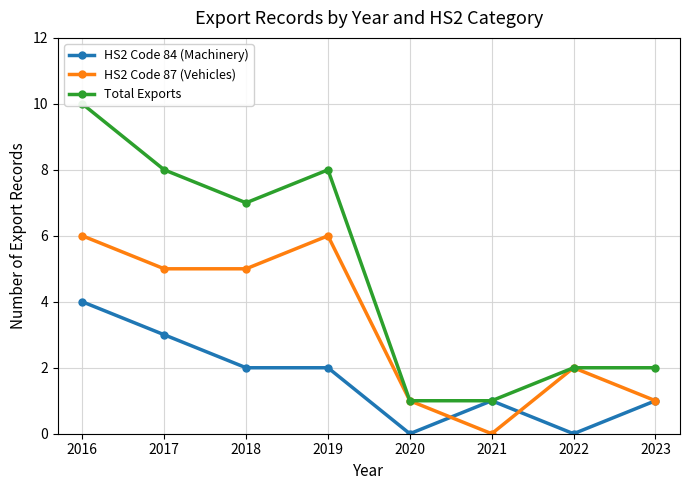

What is the highest value of the HS2 Code 84 (Machinery) series?

4